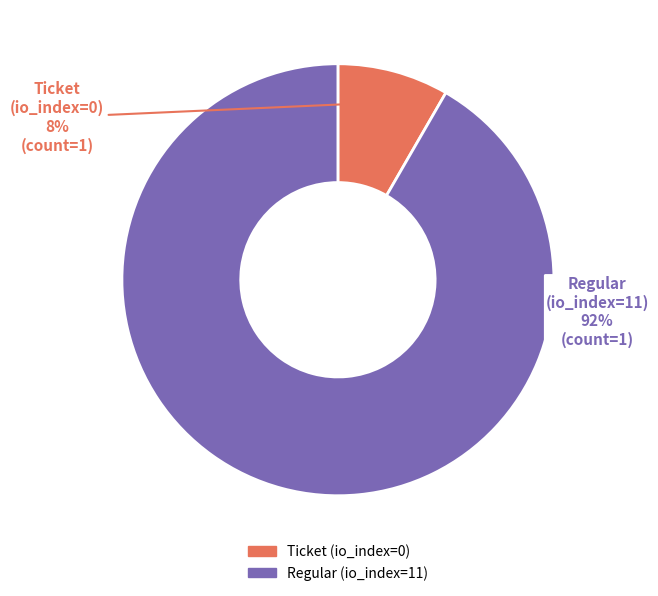

To the nearest percent, what is the average slice percentage?

50%